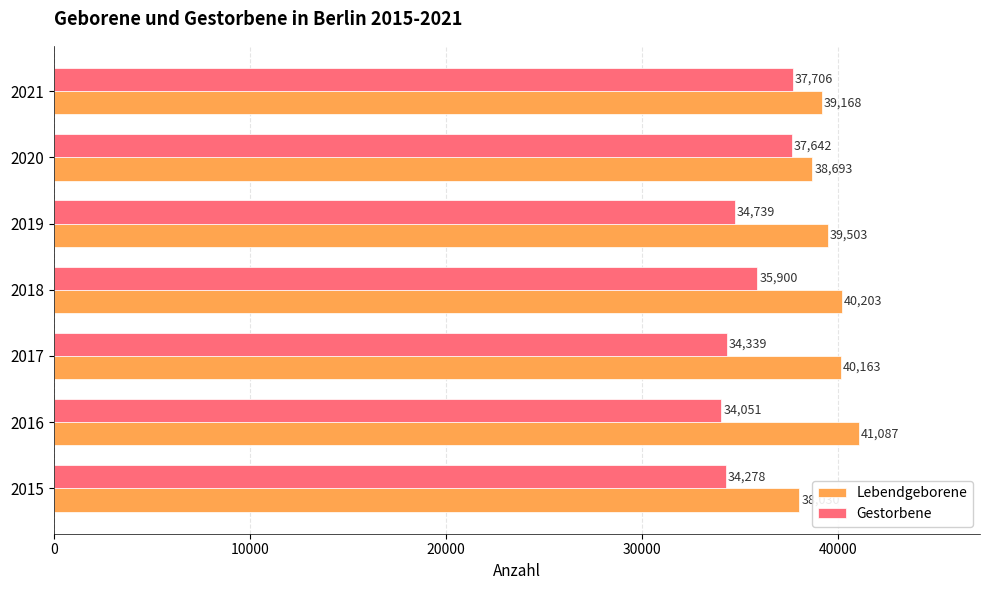

Where is Gestorbene nearest to the value 35878?

2018